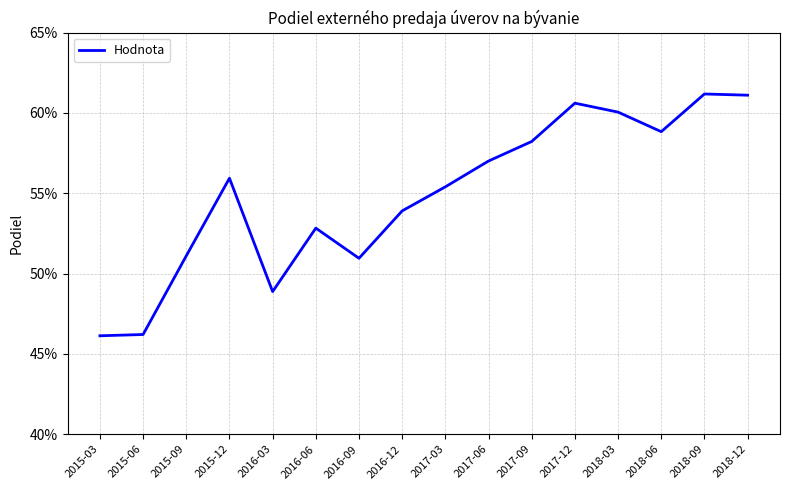

Does the chart have visible grid lines?

Yes